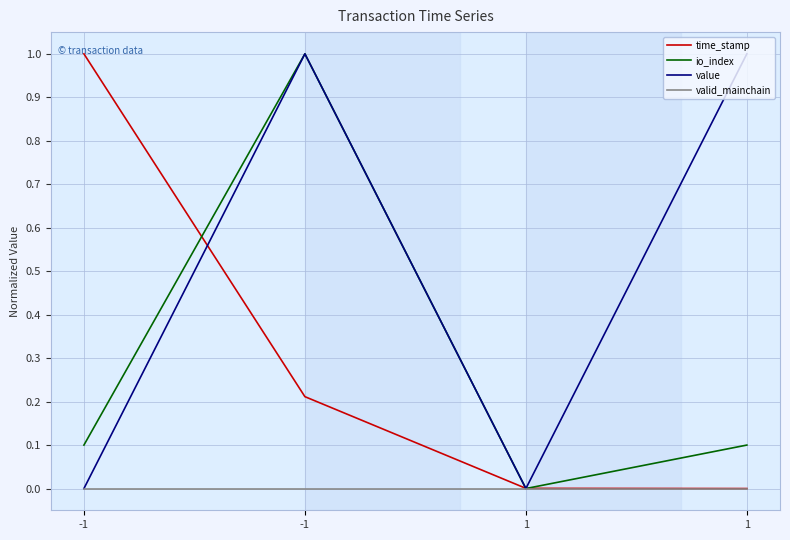

How many lines are shown in the chart?

4